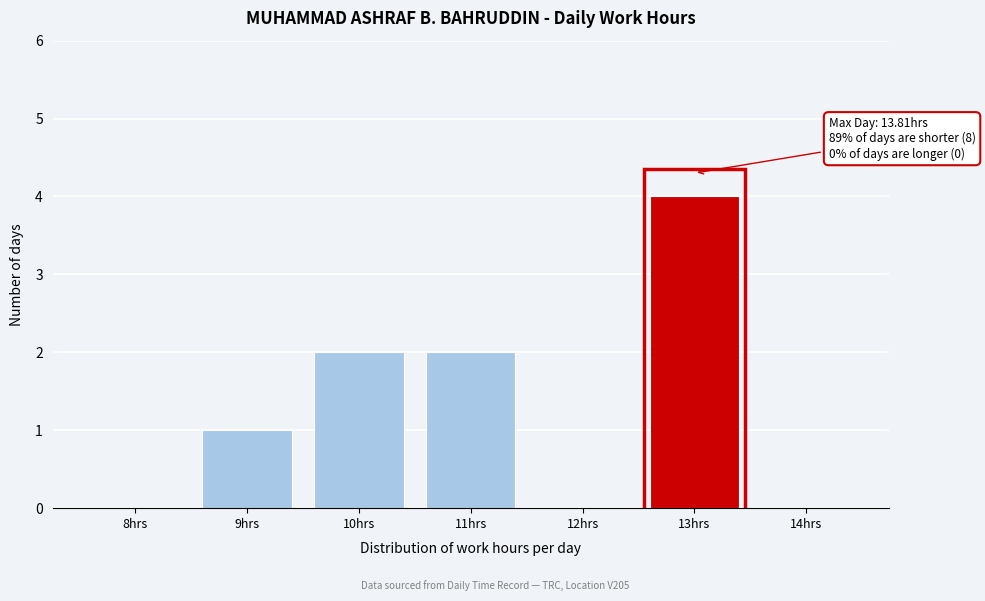

Reading left to right, extract all data points from this chart.

8hrs=0	9hrs=1	10hrs=2	11hrs=2	12hrs=0	13hrs=4	14hrs=0